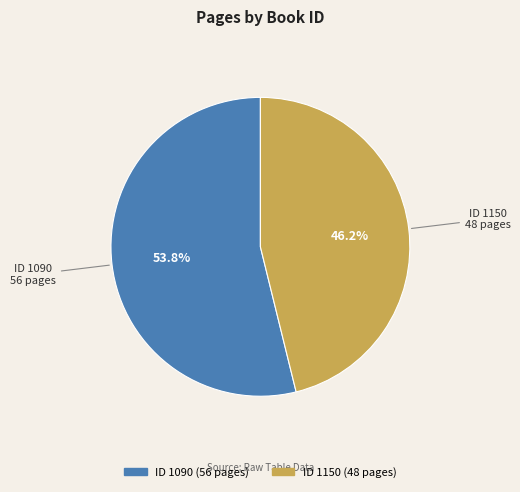

Is there a majority slice in this chart?

Yes